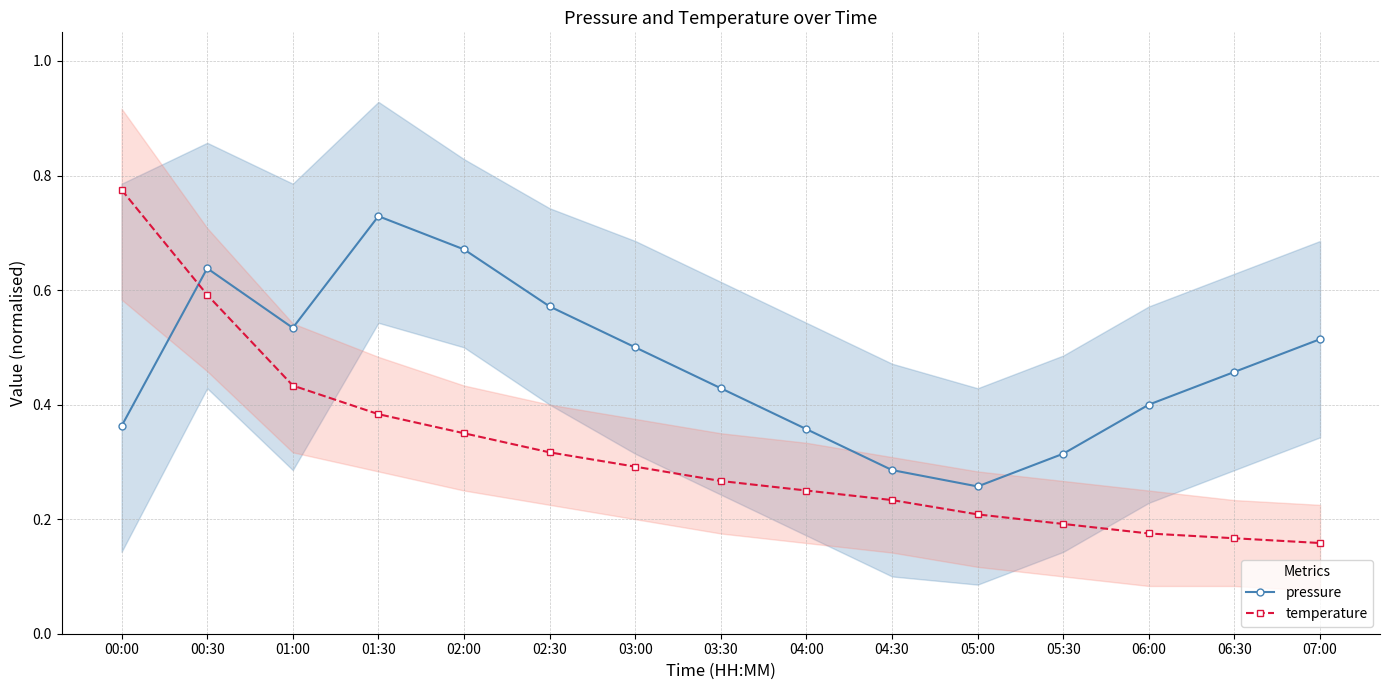

At which label is temperature closest to 0?

07:00